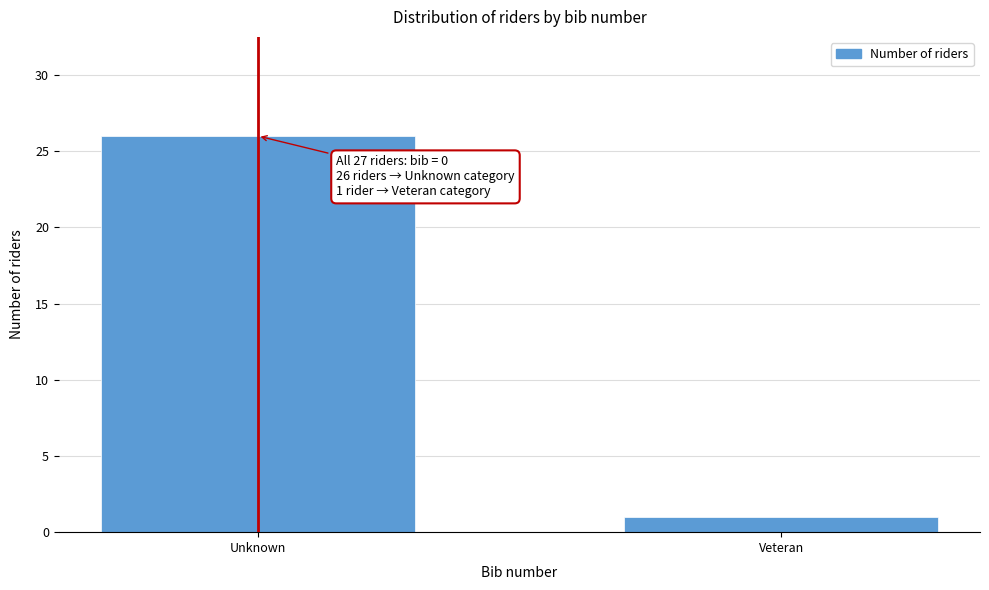

Reading left to right, what are all the values shown in this chart?

26	1